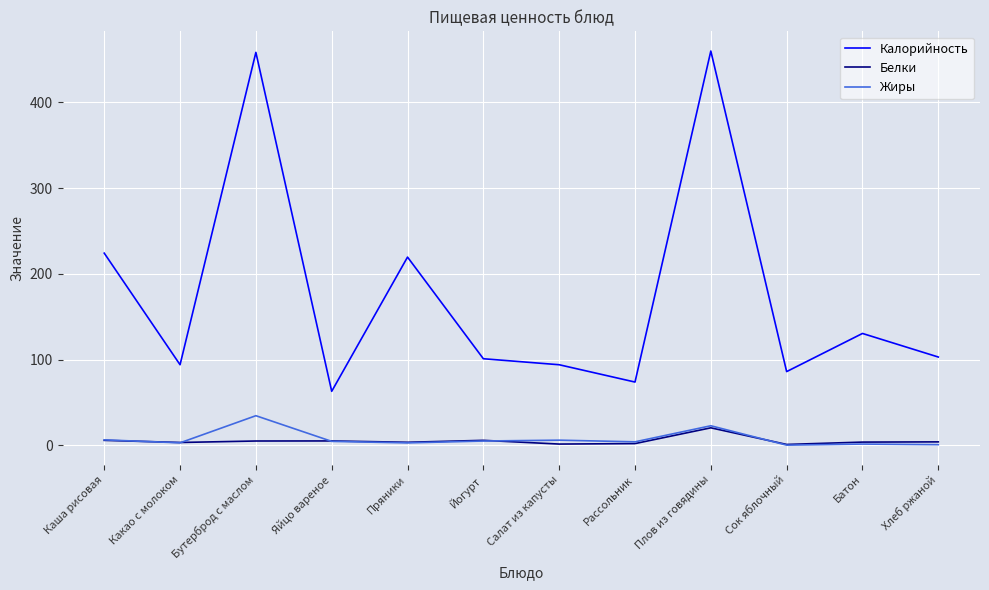

What is the highest value of the Белки series?

20.4